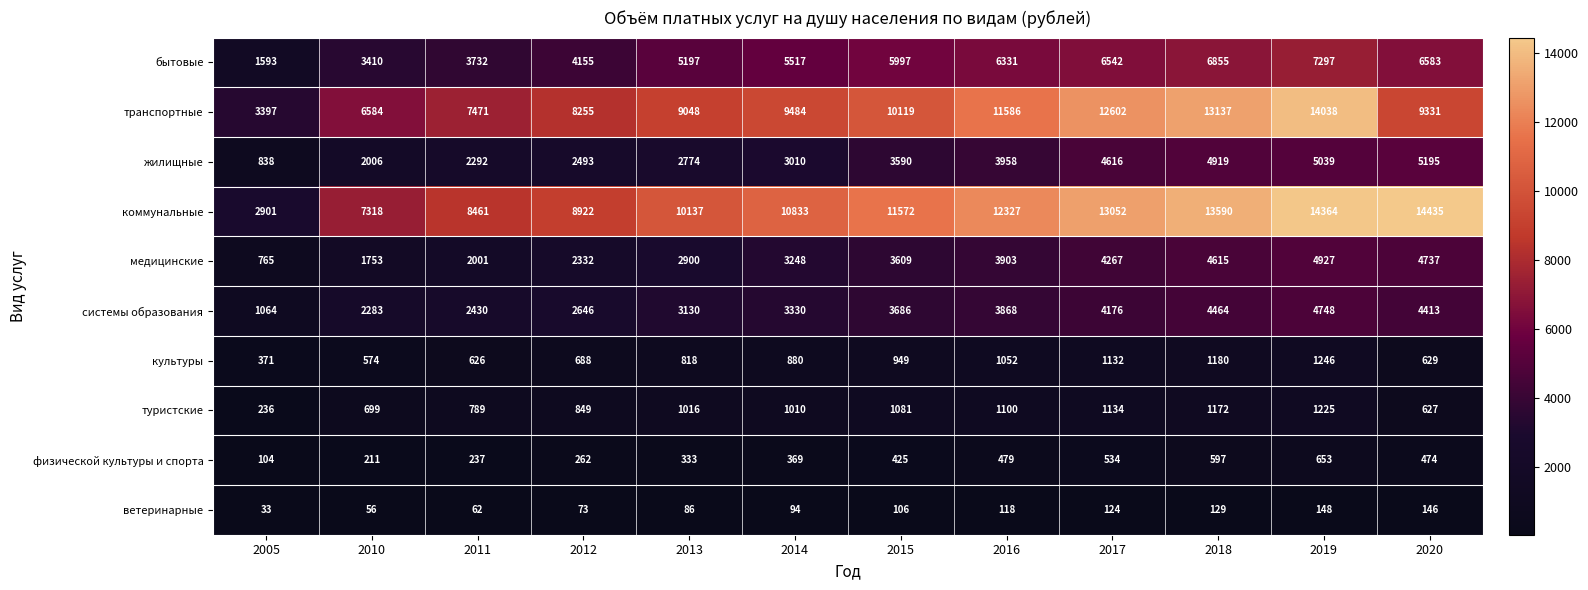

Which series has the widest spread of values?

коммунальные